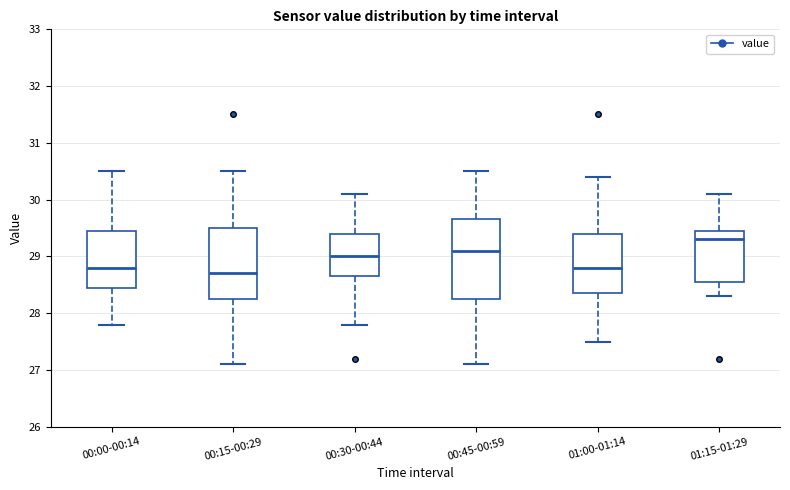

Where does the upper whisker of the box for 01:00-01:14 end on the y-axis? The values are not printed on the chart, so give them approximately, as read against the axis.

30.4